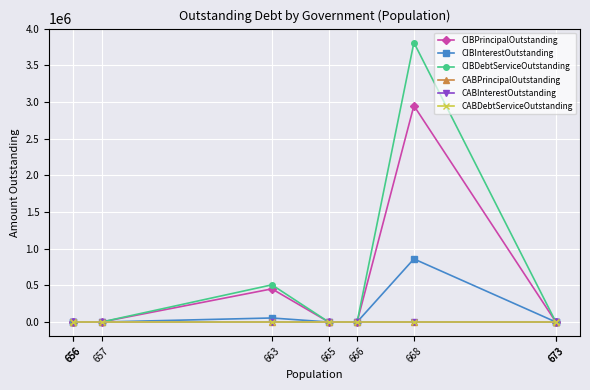

At which label does CABPrincipalOutstanding reach its peak?

673